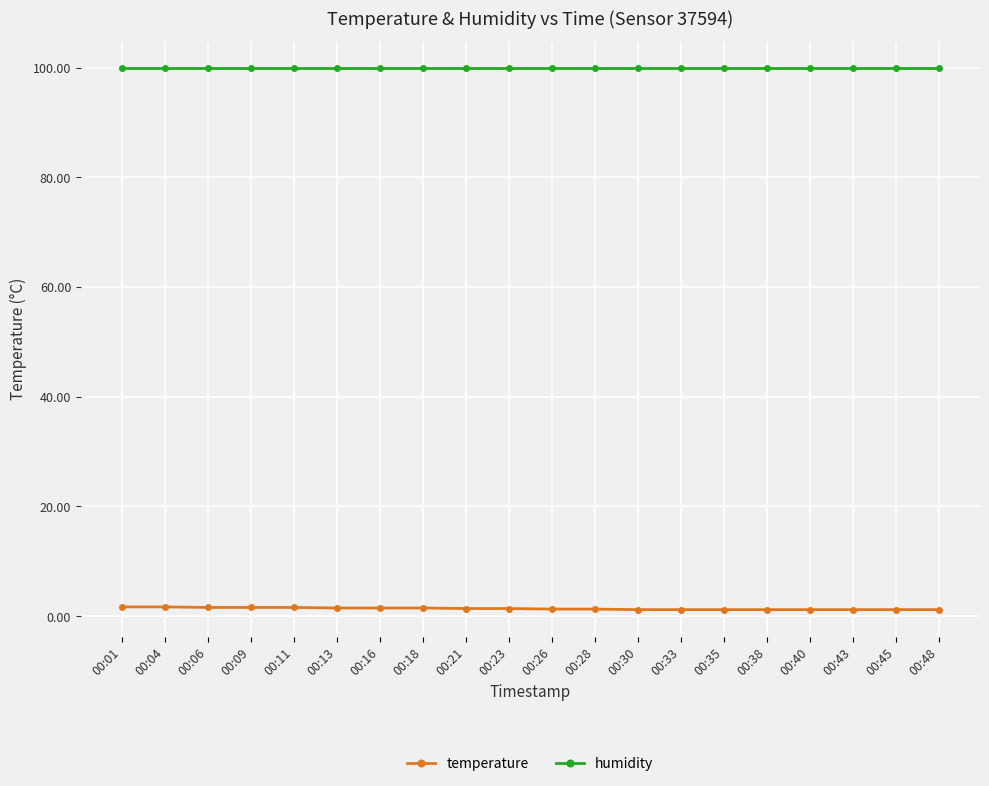

How many distinct data groups are displayed?

2